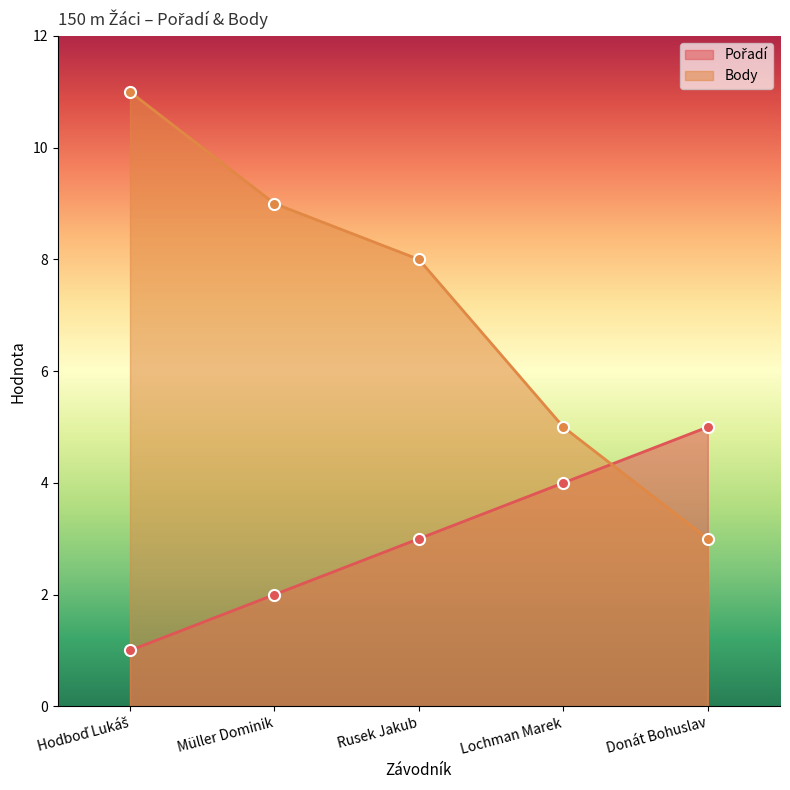

How many lines are shown in the chart?

2